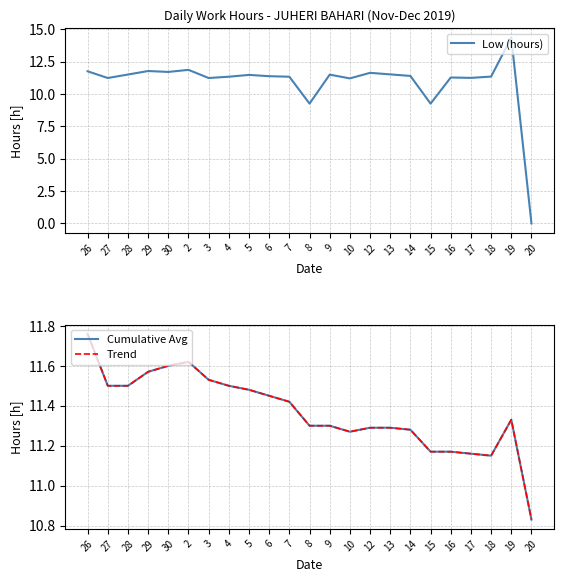

Is the value of Low (hours) at 7 greater than the value of Trend at 6?

No